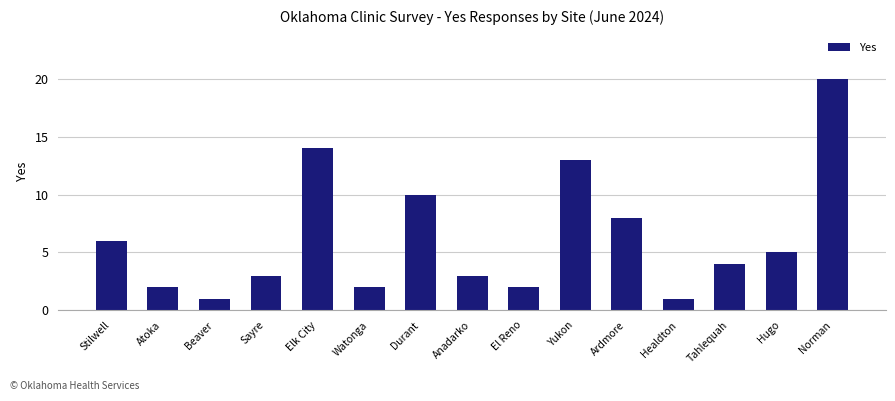

Is it true that the value at Atoka is 3?

False